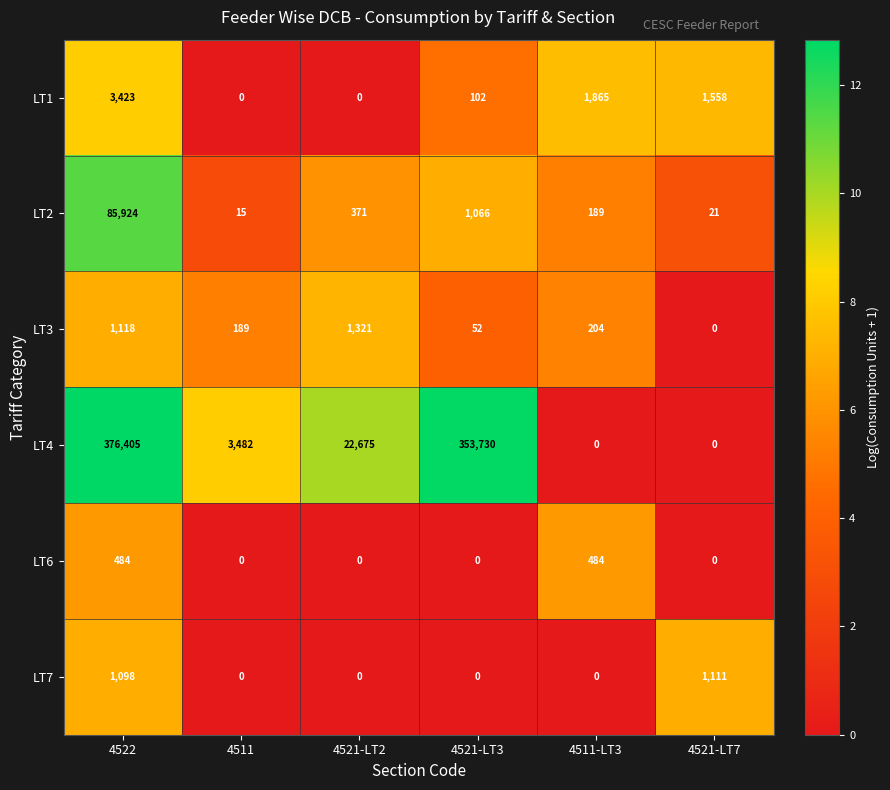

At how many categories does at least one series exceed 4?

6